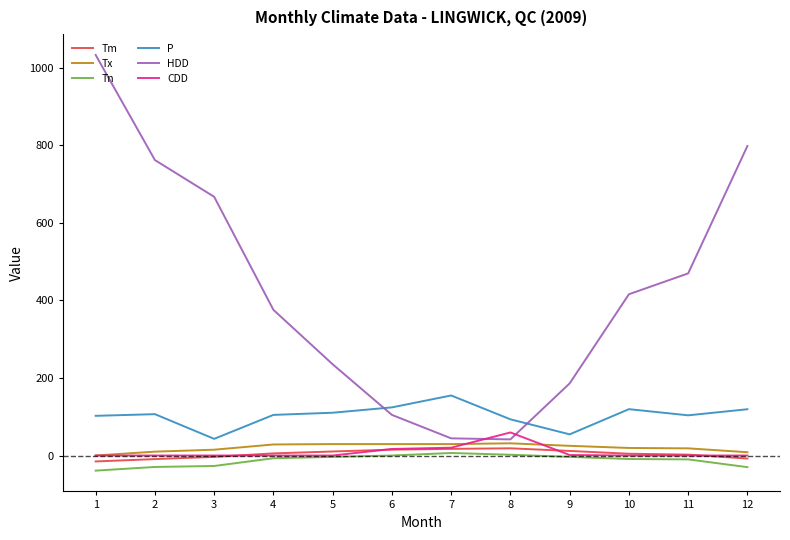

What is the minimum value for P?

43.0